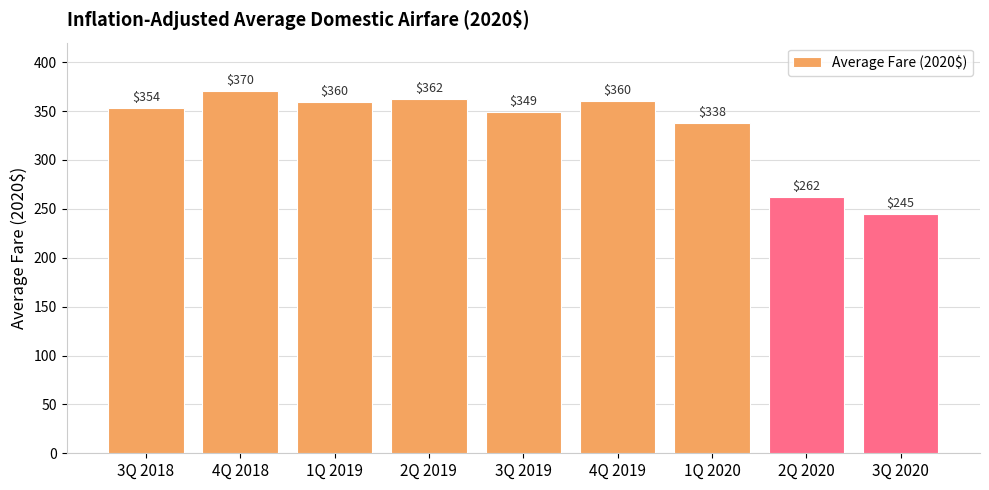

How many distinct data groups are displayed?

1